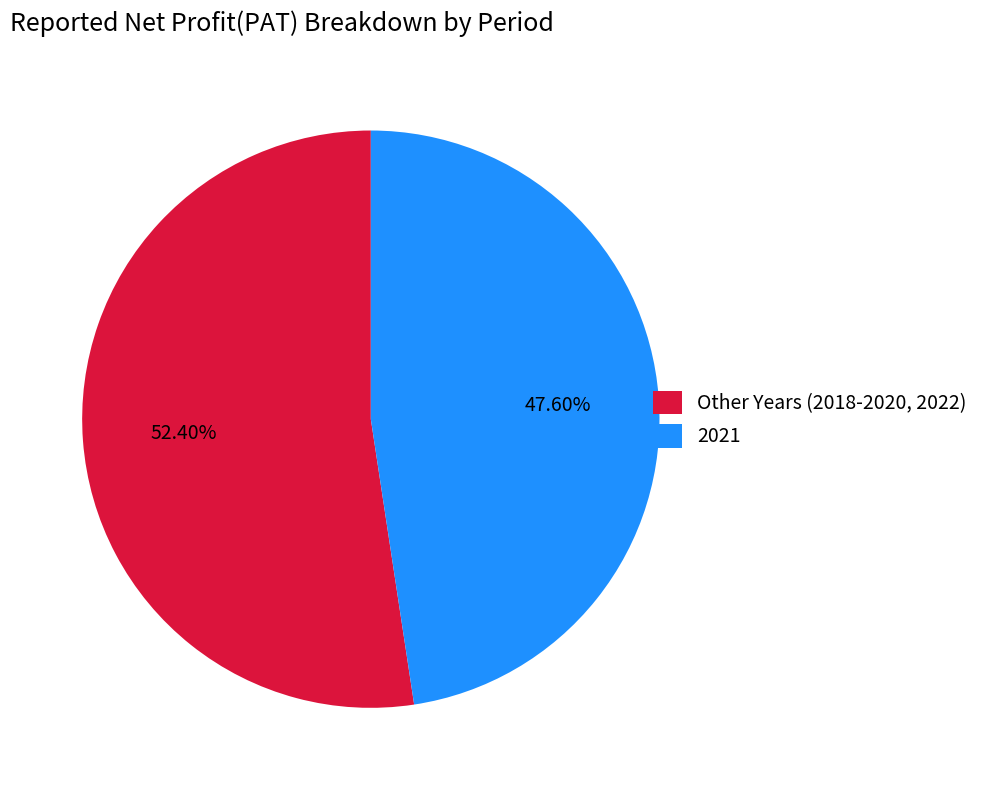

Which slice is the largest?

Other Years (2018-2020, 2022)